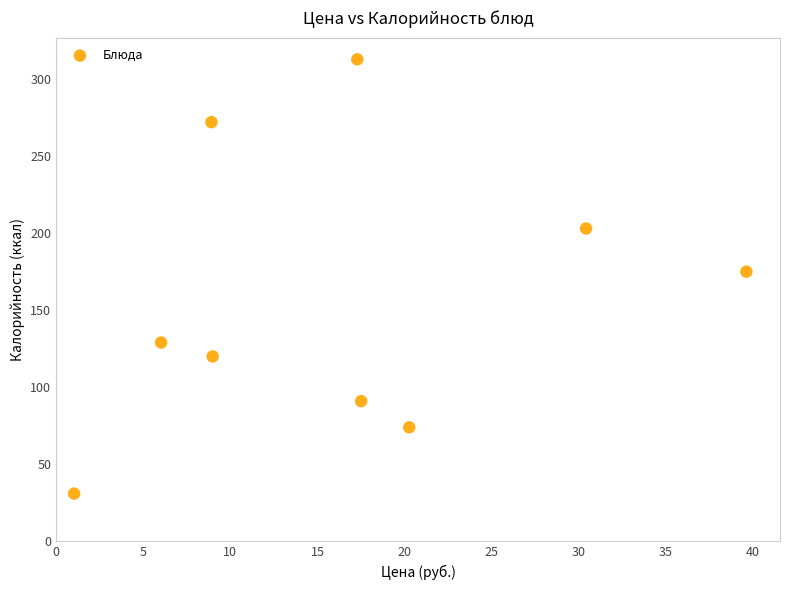

What is the range of X values (max minus min)?

38.6